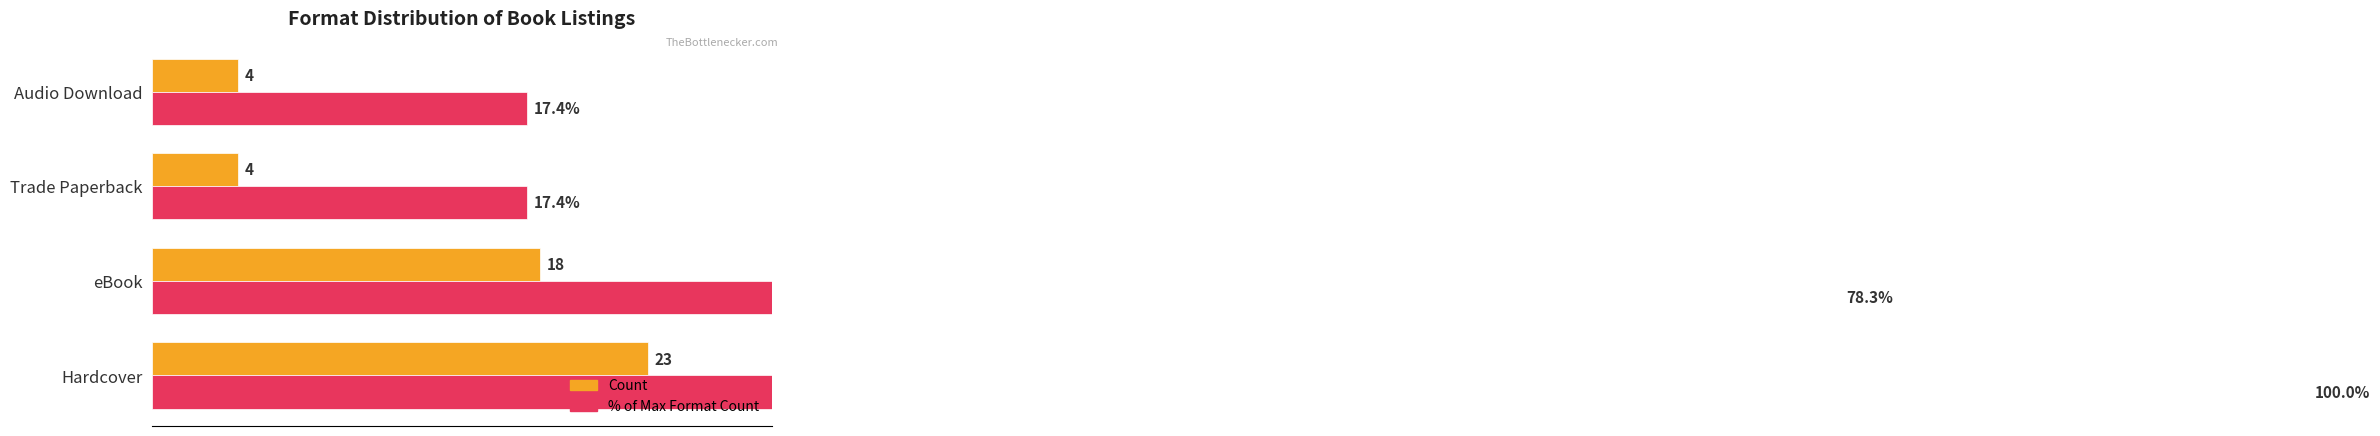

At how many categories does at least one series exceed 11?

4